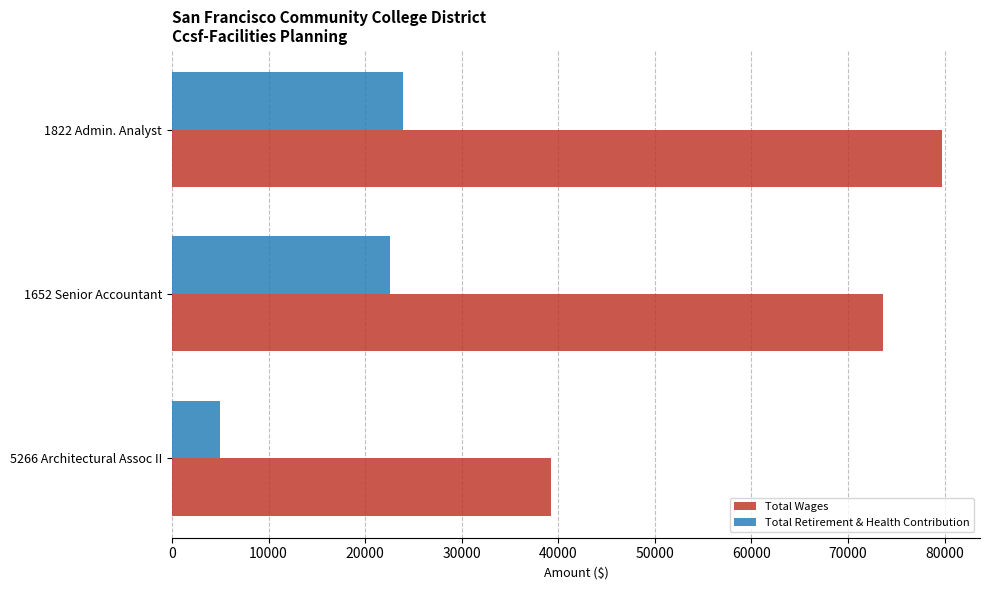

What is the greatest value displayed?

79678